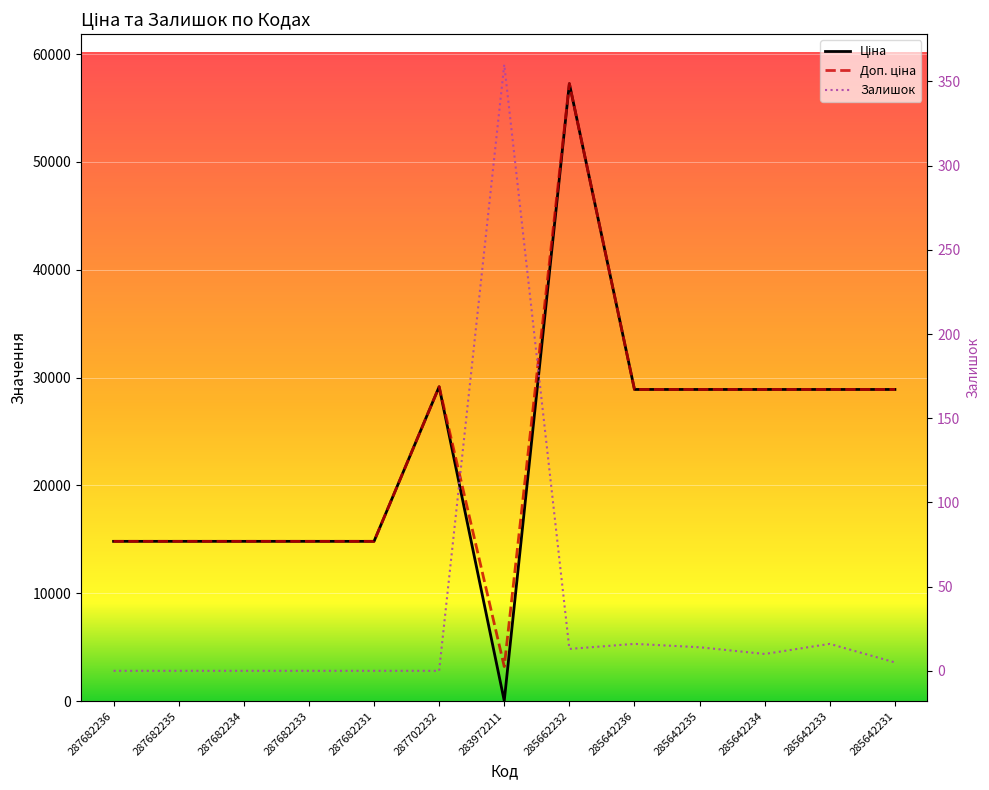

The Доп. ціна series shows 26391.4 at 287682233. True or false?

False